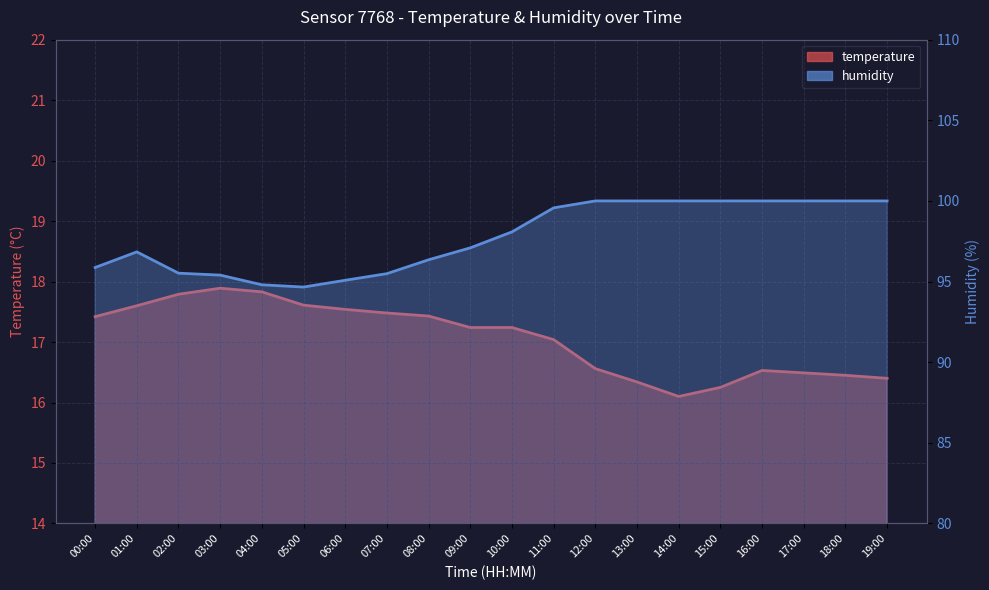

Rank the series by their average value, from lowest to highest.

temperature, humidity